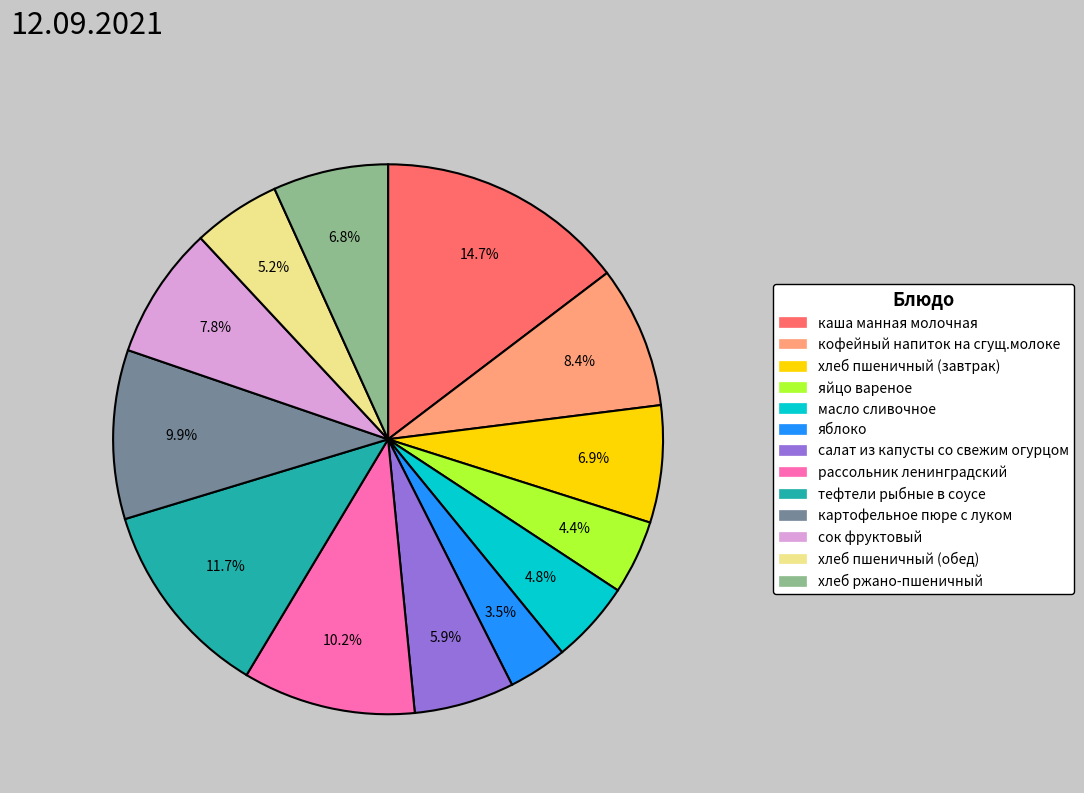

To the nearest percent, what is the average slice percentage?

8%